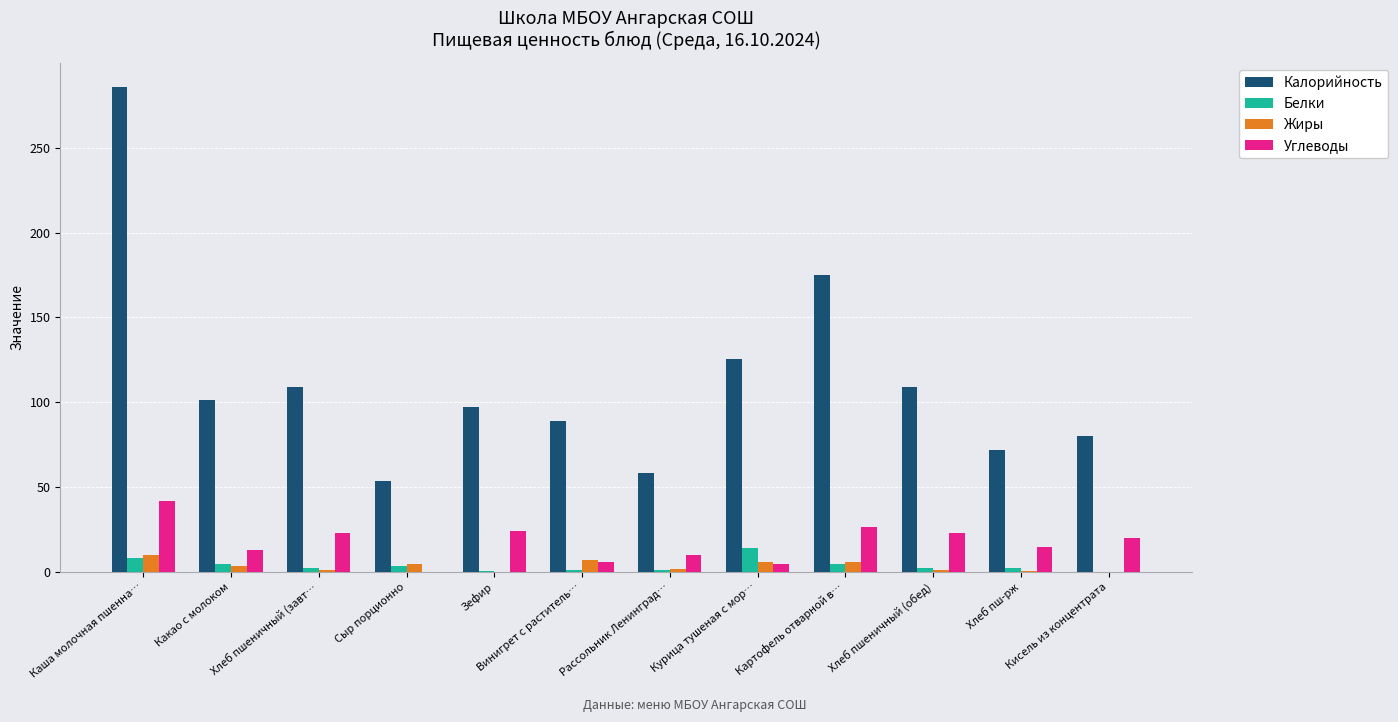

What is the sum of all Жиры values?

40.1